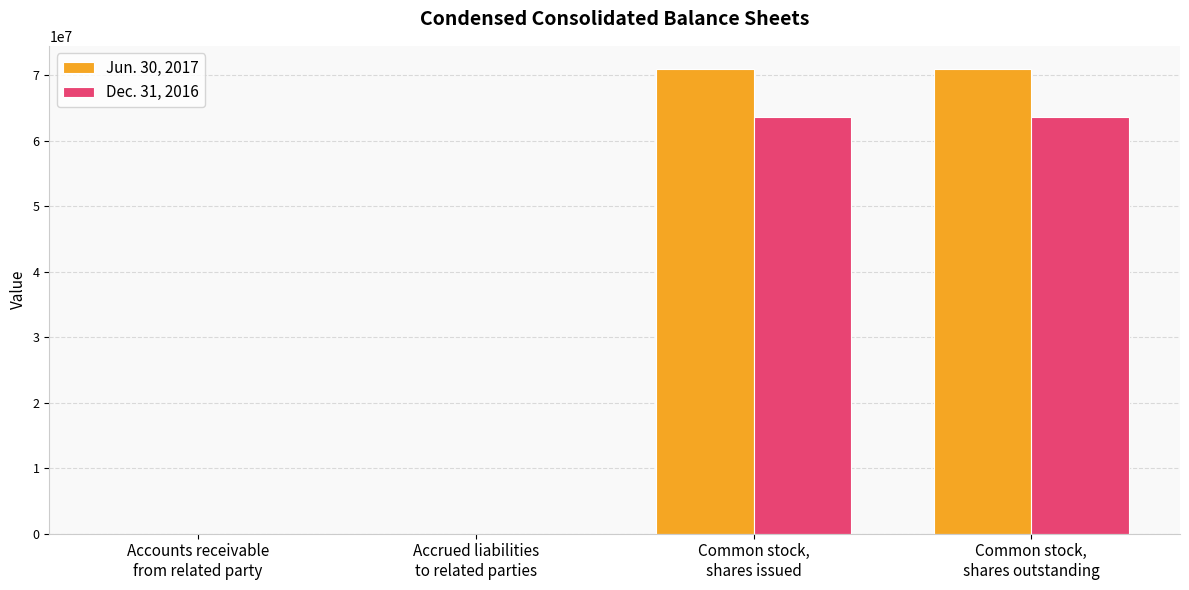

What is the maximum value shown in the chart?

70969000